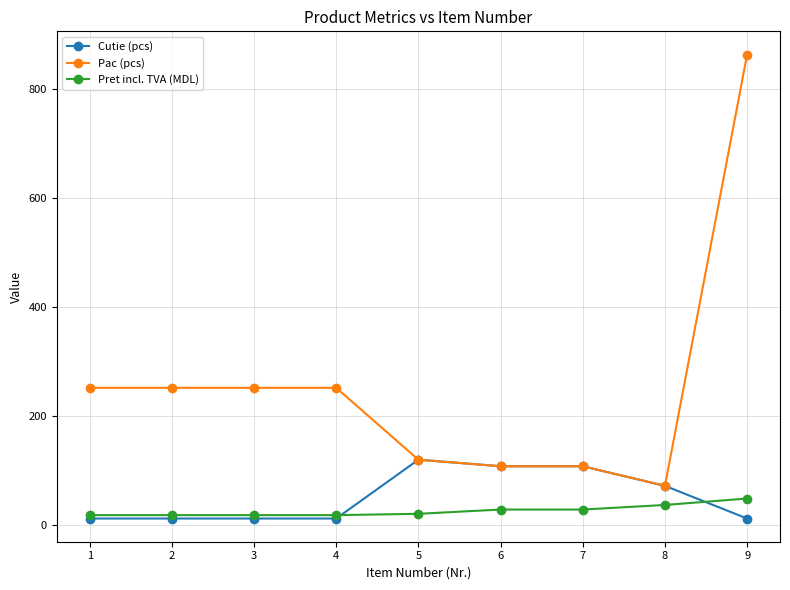

What is the highest value of the Cutie (pcs) series?

120.0